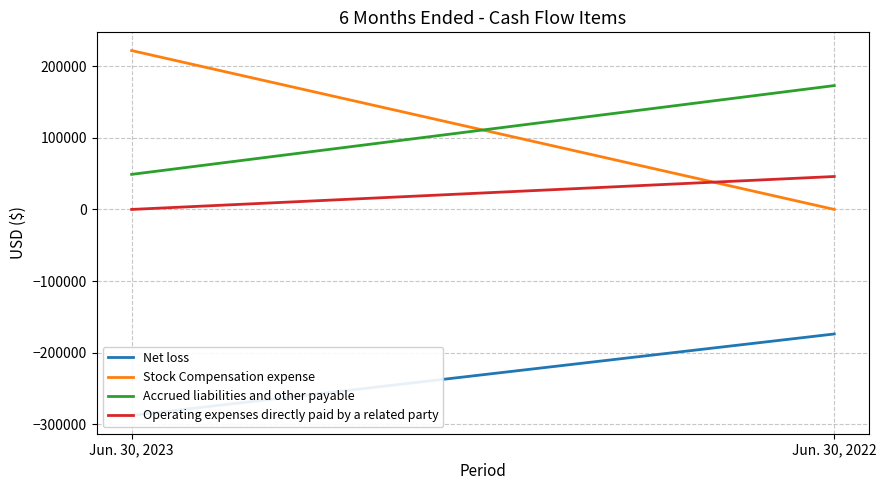

How many positive values does the Operating expenses directly paid by a related party series have?

1